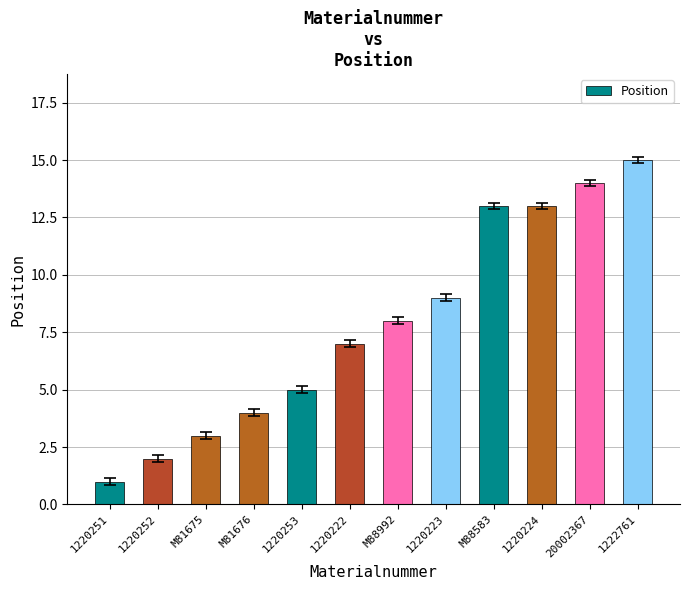

Which category has the highest value across all series?

1222761